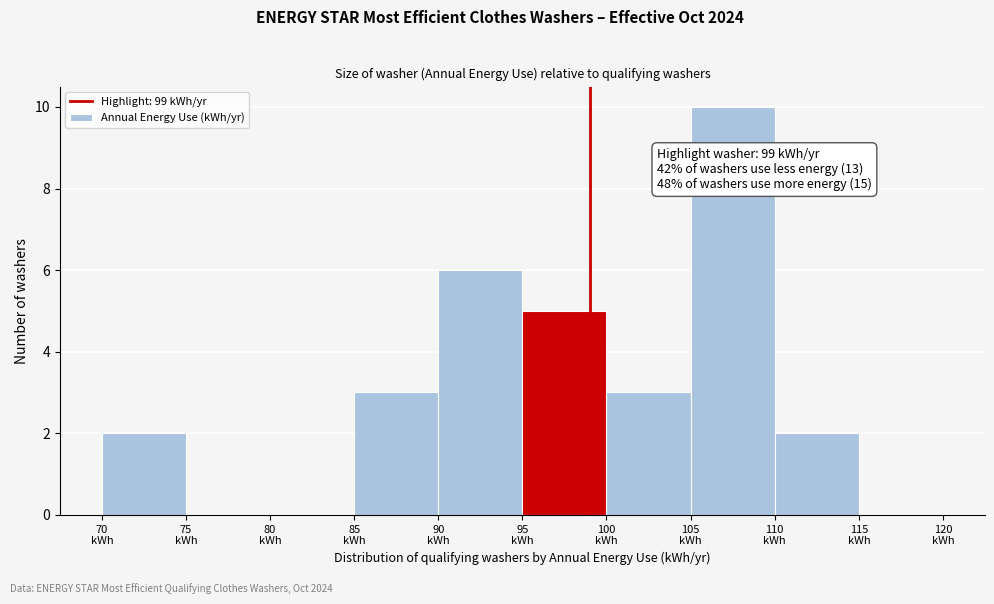

Which range on the x-axis has the tallest bar?

105 to 110